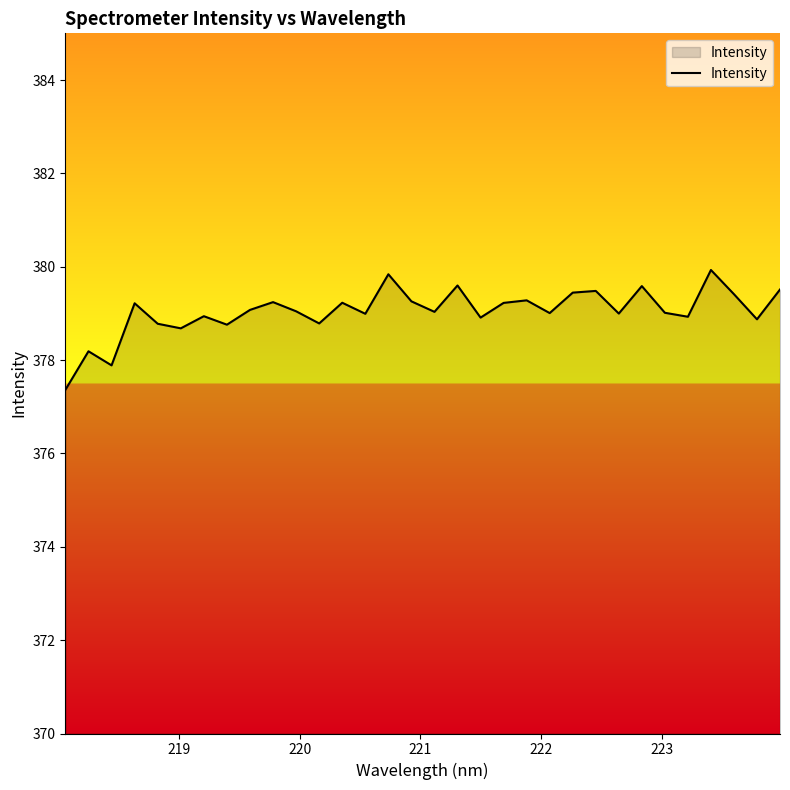

What is the greatest value displayed?

379.9